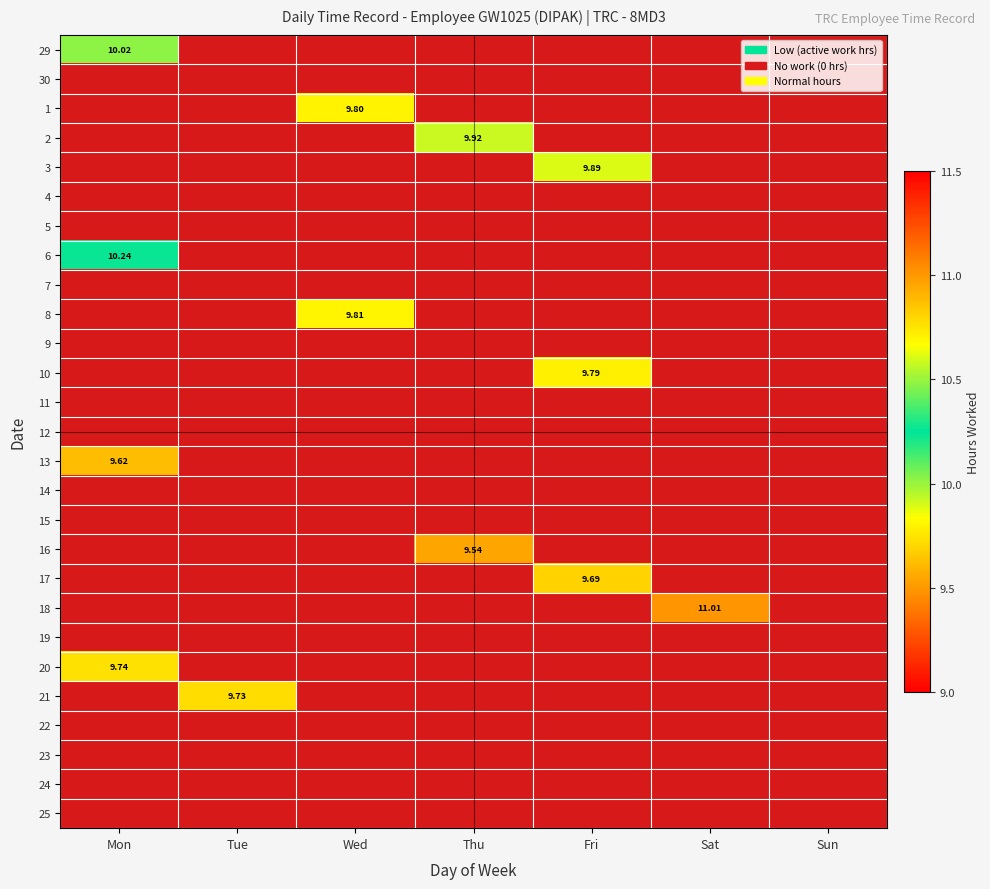

Is the value of 24 at Thu greater than the value of 22 at Thu?

No